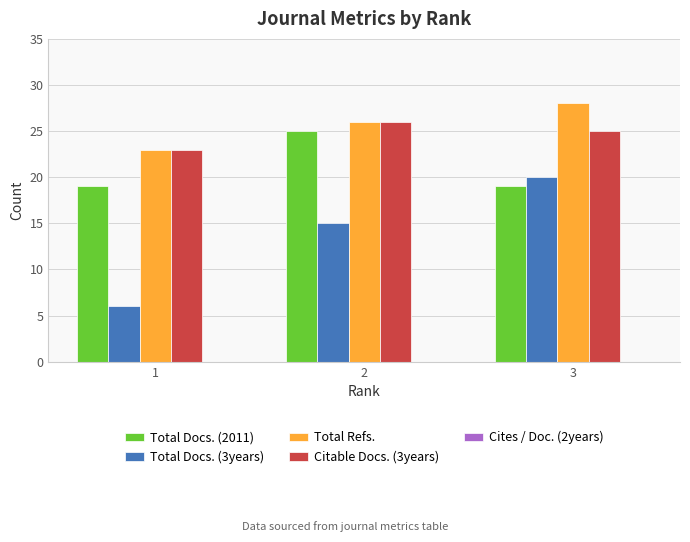

What is the lowest value of the Citable Docs. (3years) series?

23